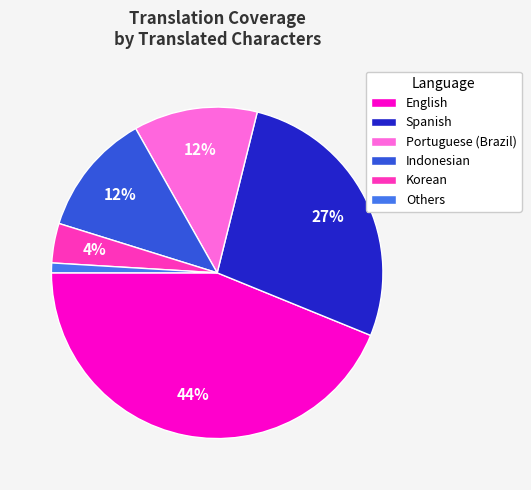

To the nearest percent, what is the combined percentage of Portuguese (Brazil) and Others?

13%